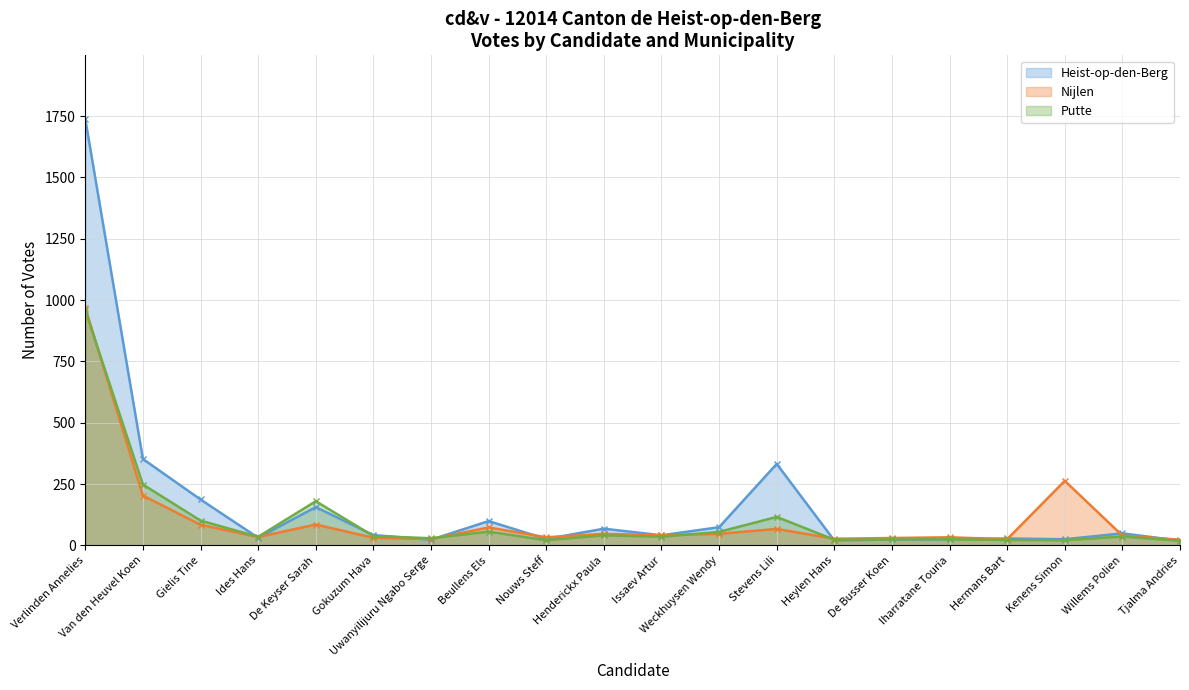

Is it true that Nijlen equals 84 at Gielis Tine?

True